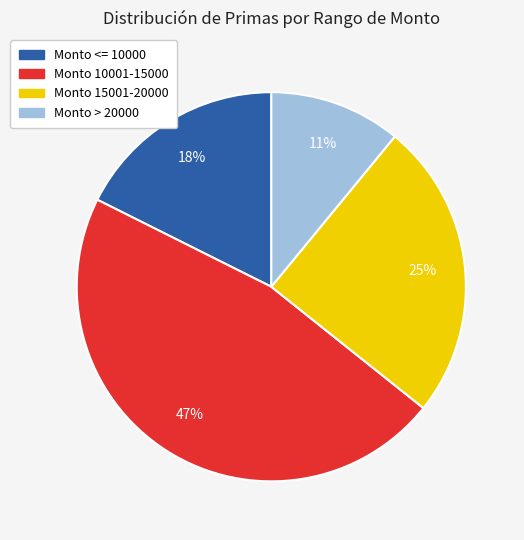

Count the number of slices in the pie.

4